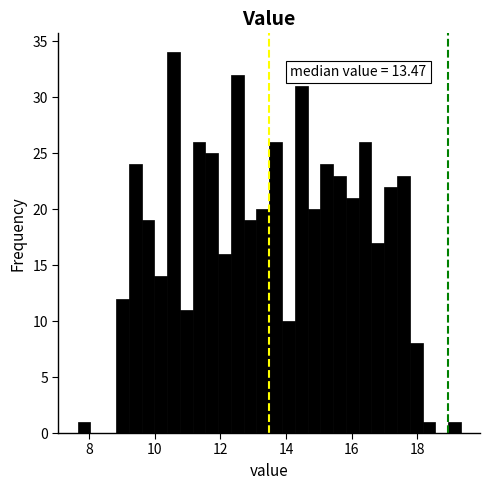

Read against the x-axis, roughly where is the centre of the tallest bar?

10.6